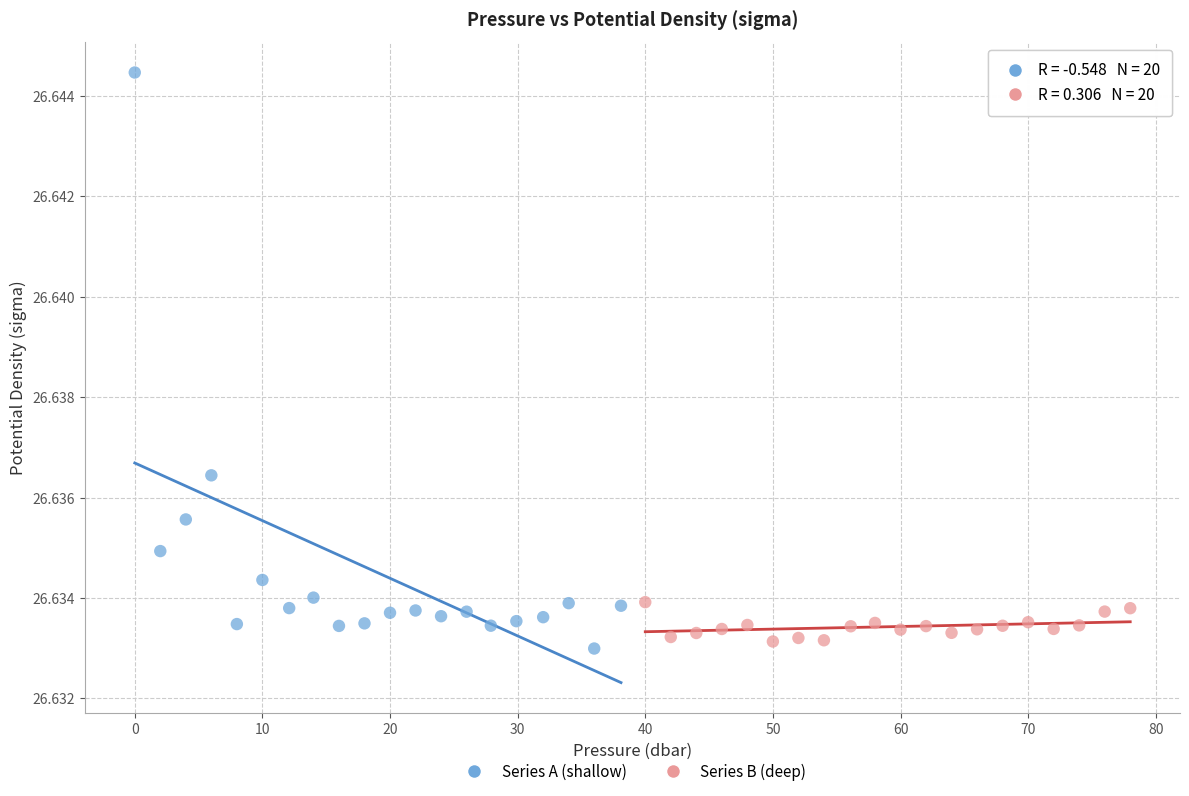

Which series reaches the maximum Y coordinate?

Series A (shallow)